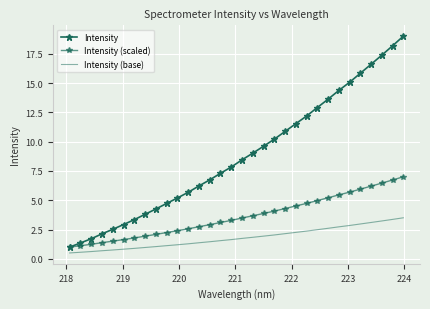

What is the maximum value for Intensity (base)?

3.5